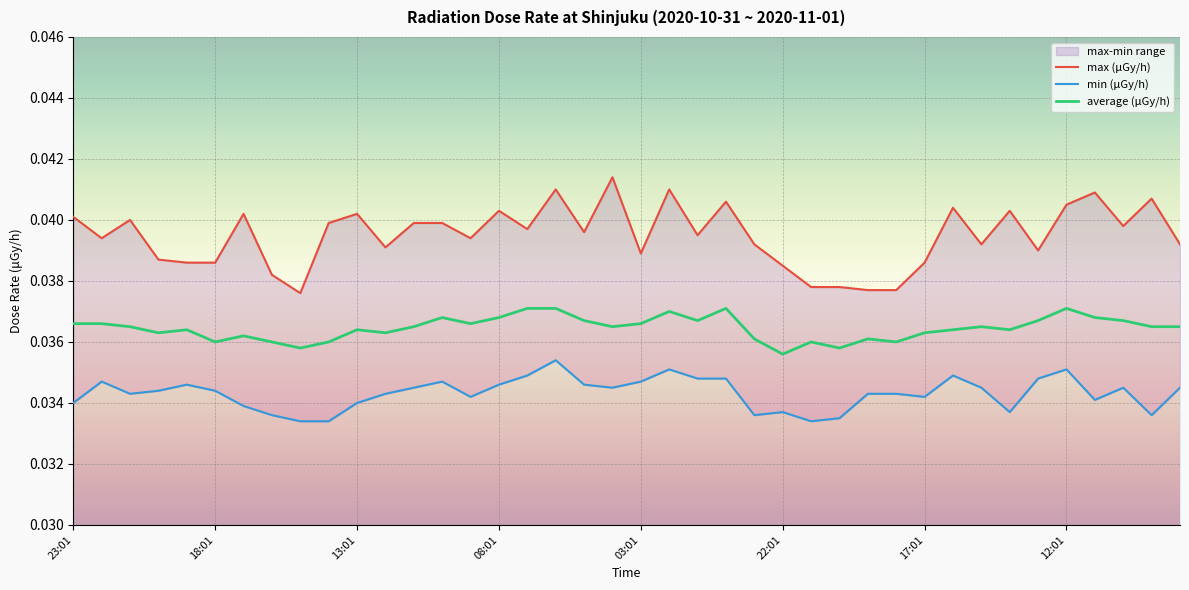

The value of average (μGy/h) at 03:01 is 0.1. True or false?

False